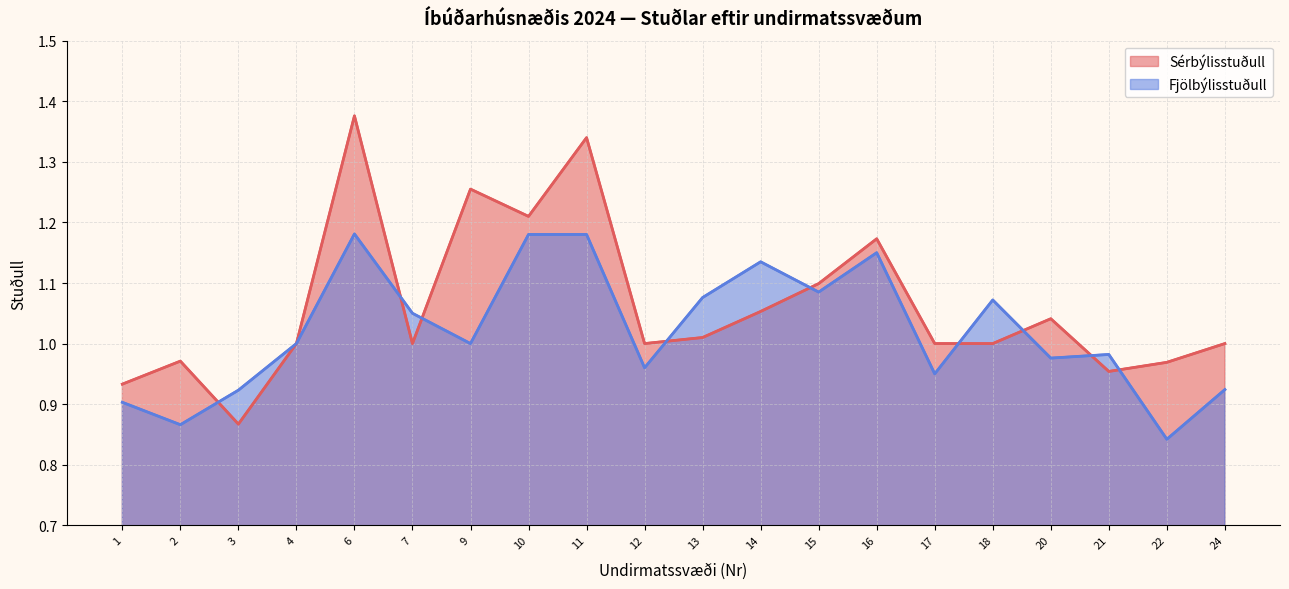

At 10, list the series in order from largest to smallest.

Sérbýlisstuðull, Fjölbýlisstuðull